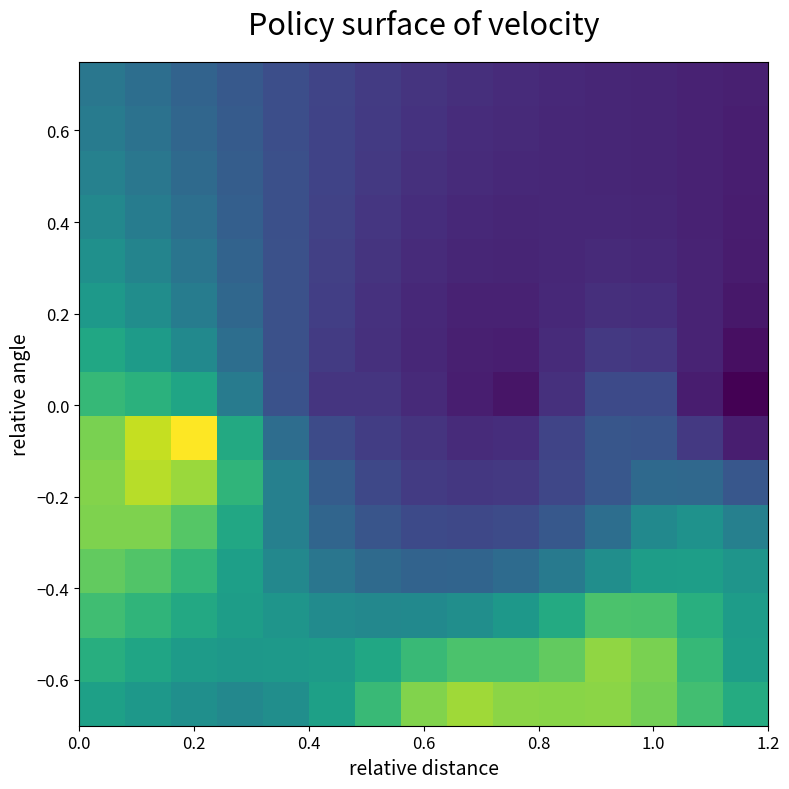

How many data points does each series have?

15